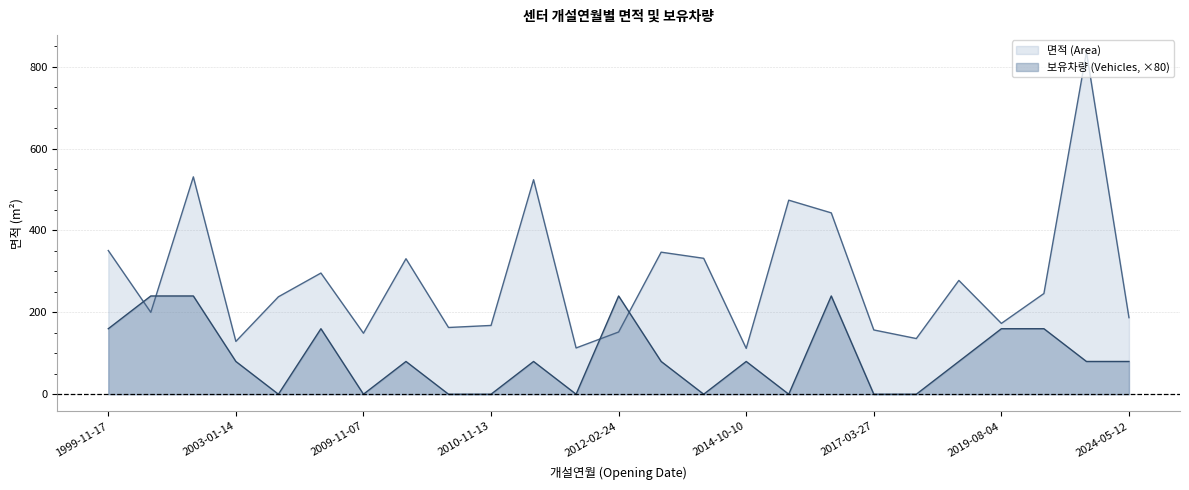

Between 2011-07-02 and 2009-11-07, which is larger?

2009-11-07